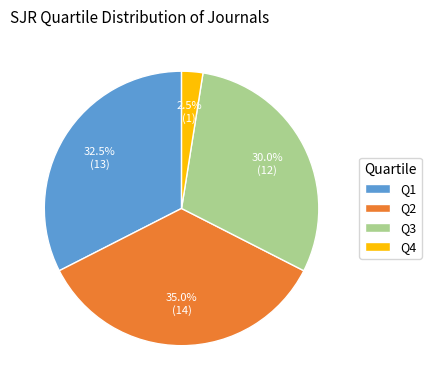

Approximately how many times larger is the value at Q4 compared to Q2?

0.1